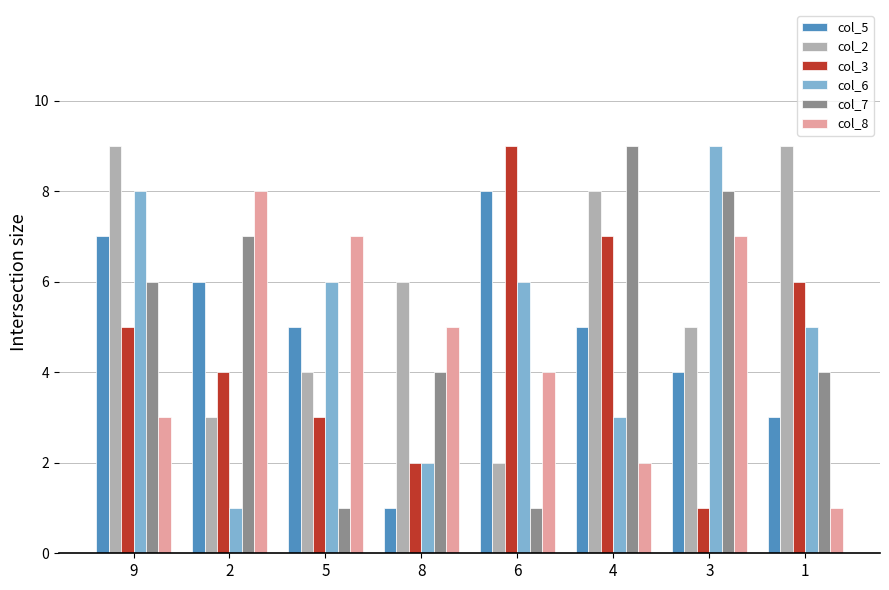

How many series are shown in this chart?

6